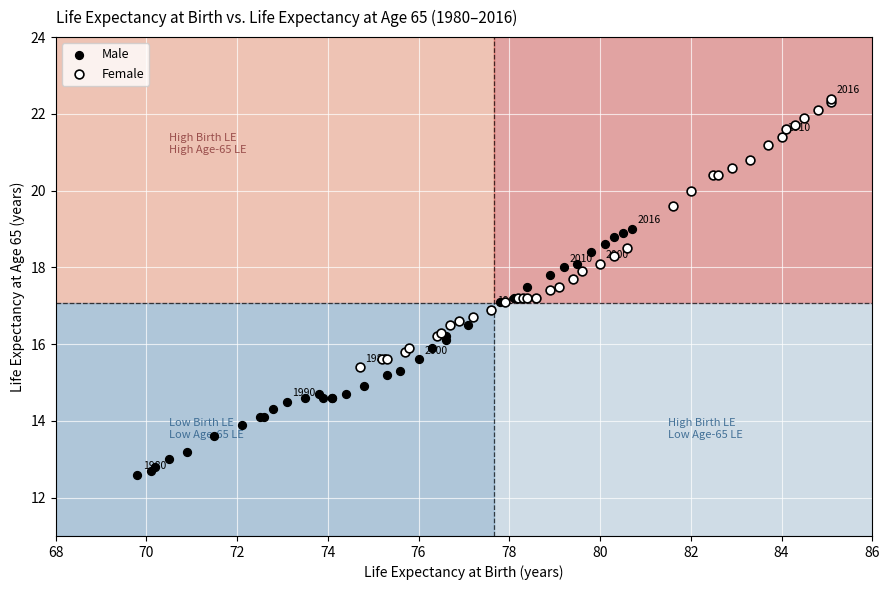

Which series has the widest spread of Y values?

Female